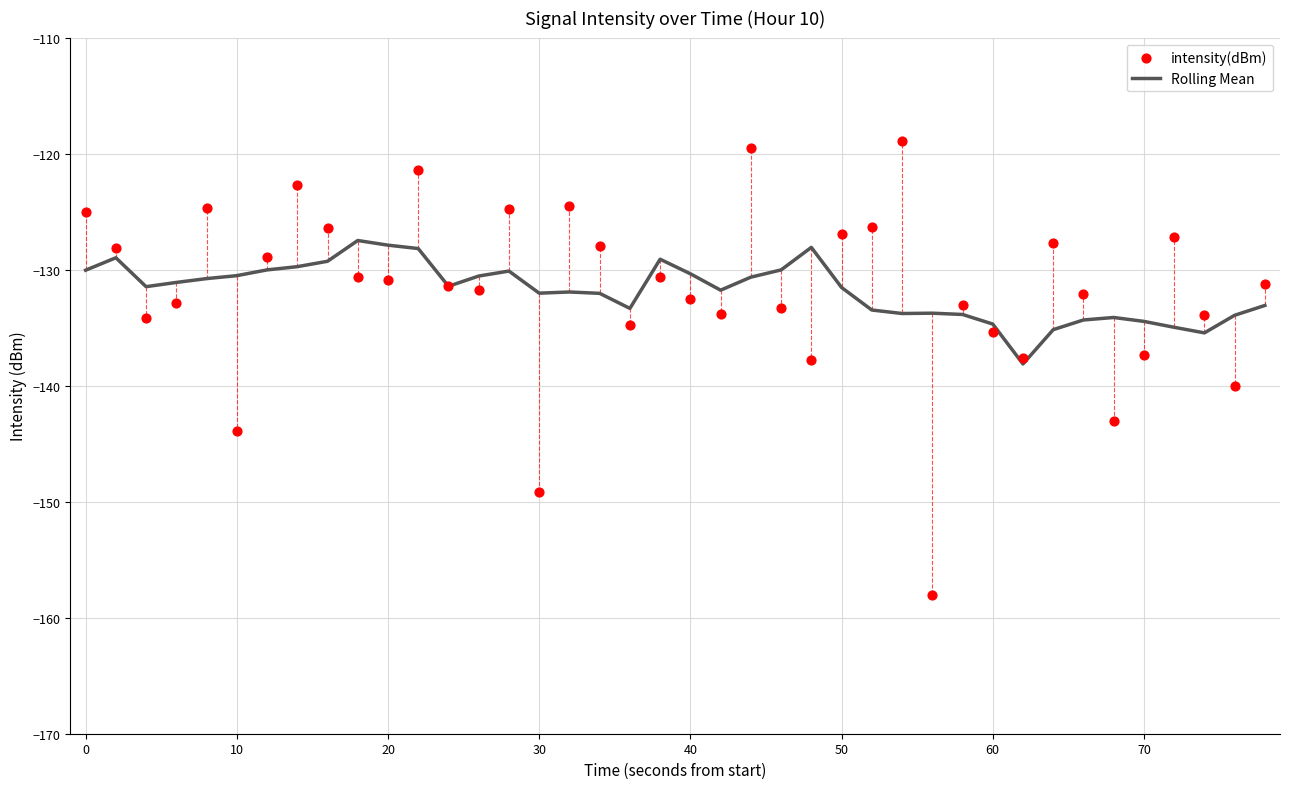

True or false: Rolling Mean has a value of -131.5 at 50.

True